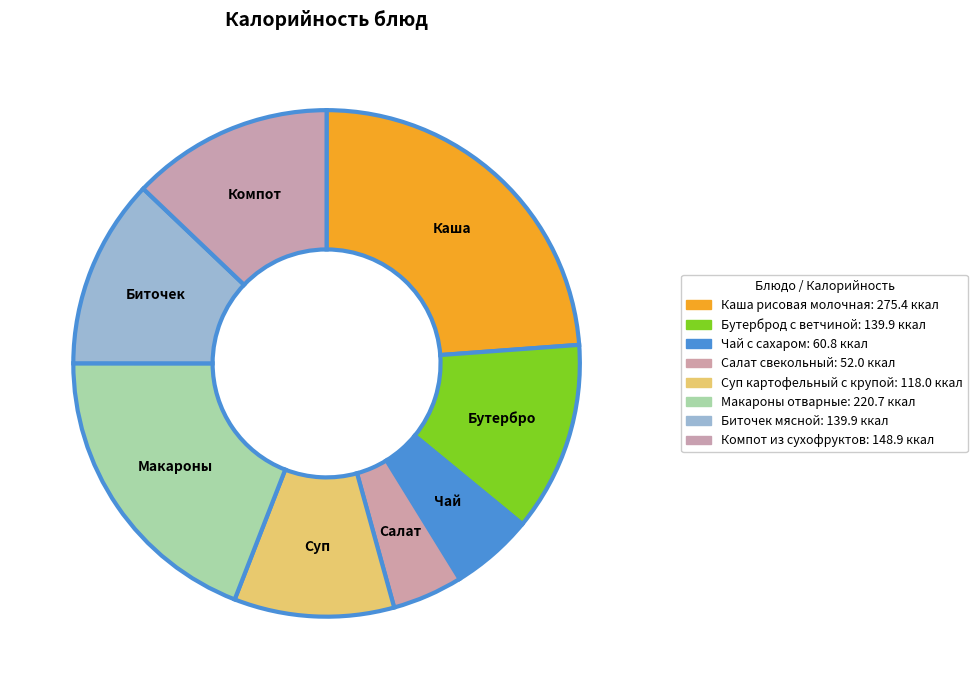

Between Суп картофельный с крупой and Бутерброд с ветчиной, which is larger?

Бутерброд с ветчиной